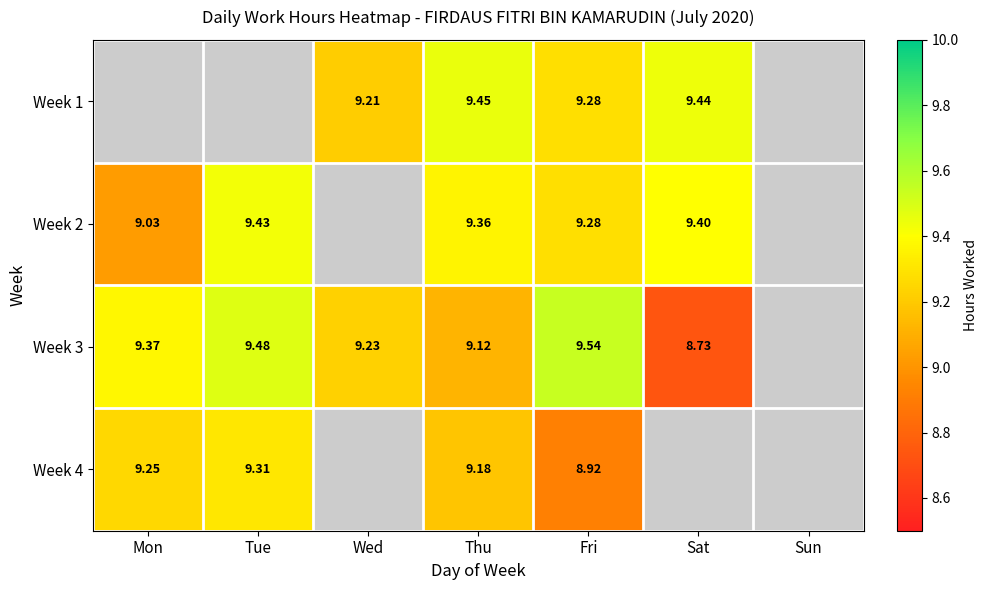

Is the value of Week 1 at Fri greater than the value of Week 4 at Fri?

Yes